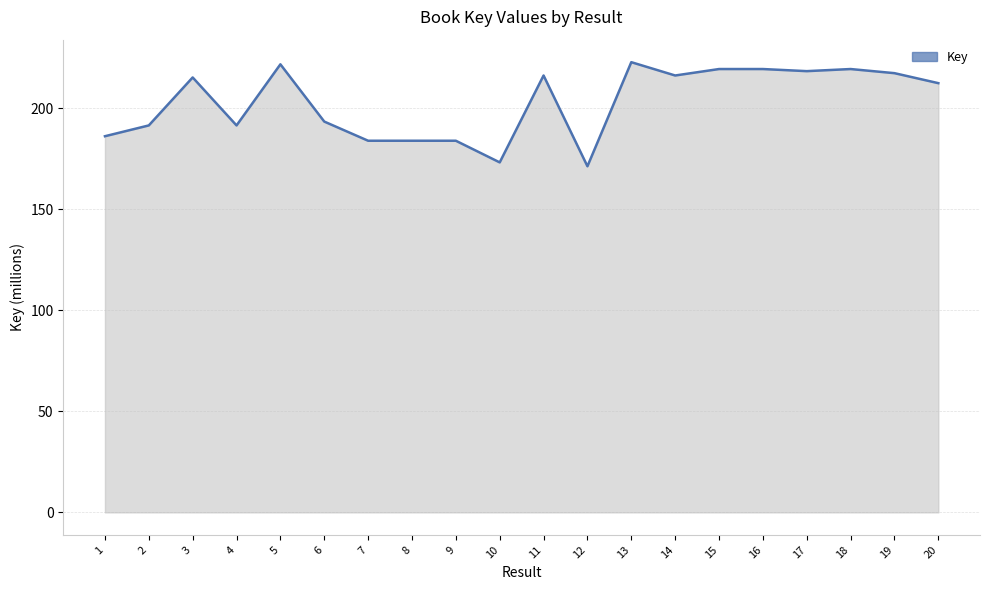

What value does the data have at 10?

173.2